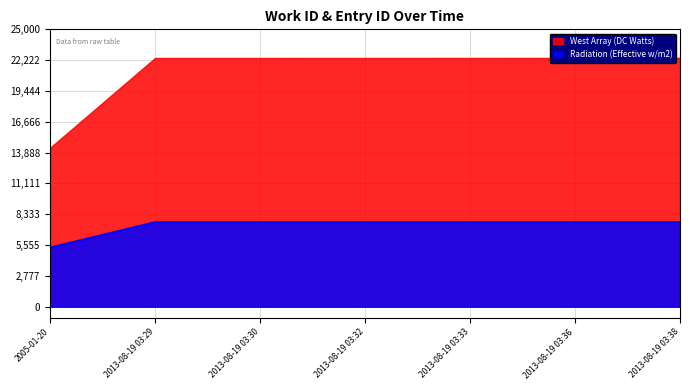

How many lines are shown in the chart?

2